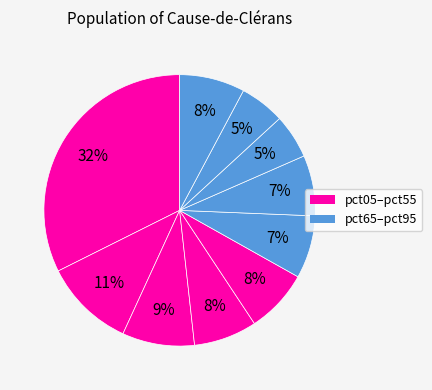

How many segments does this pie chart have?

10